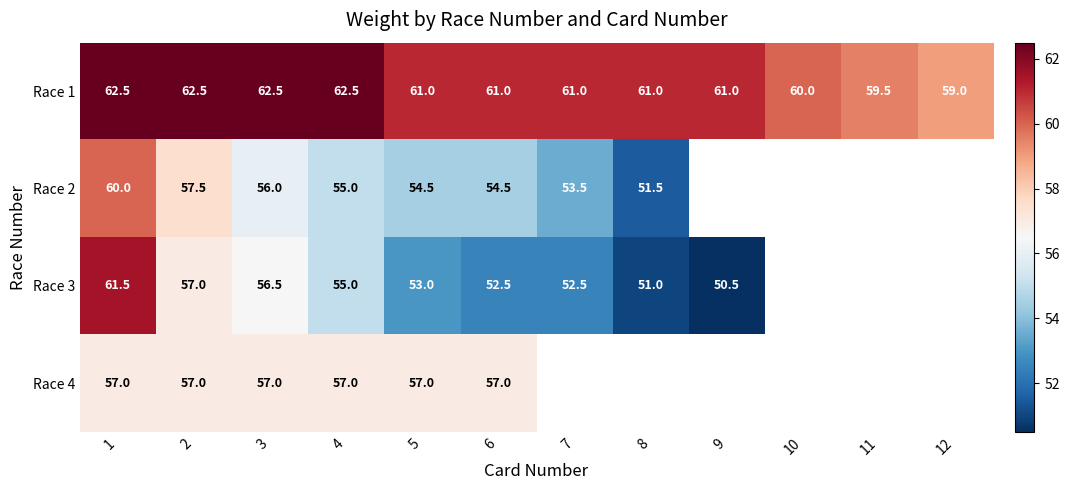

Between 1 and 3, which series saw the biggest shift?

Race 3